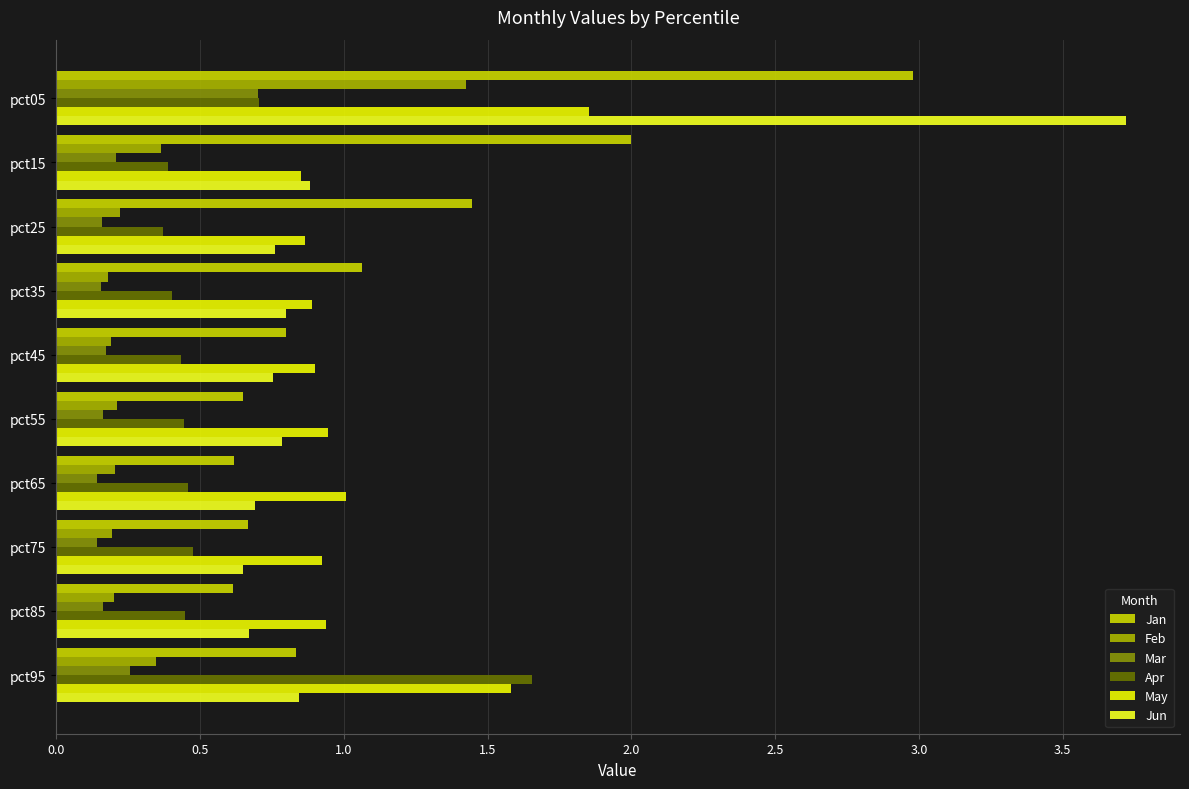

How many series are shown in this chart?

6